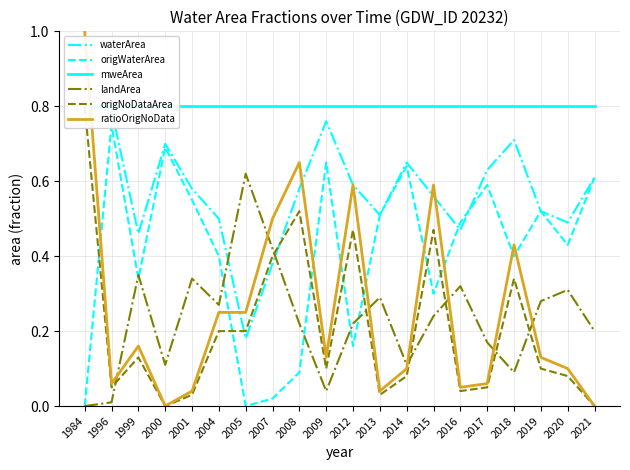

After their last crossing, which series has the higher values: origWaterArea or waterArea?

waterArea